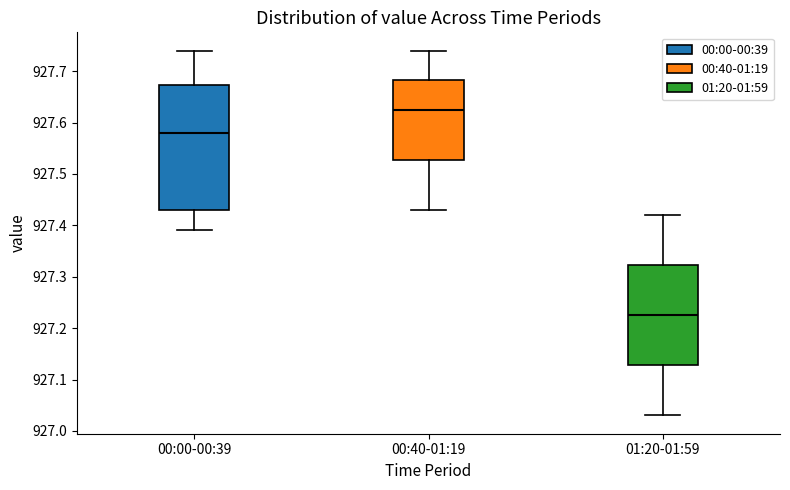

Where does the lower whisker of the box for 00:40-01:19 end on the y-axis? The values are not printed on the chart, so give them approximately, as read against the axis.

927.43